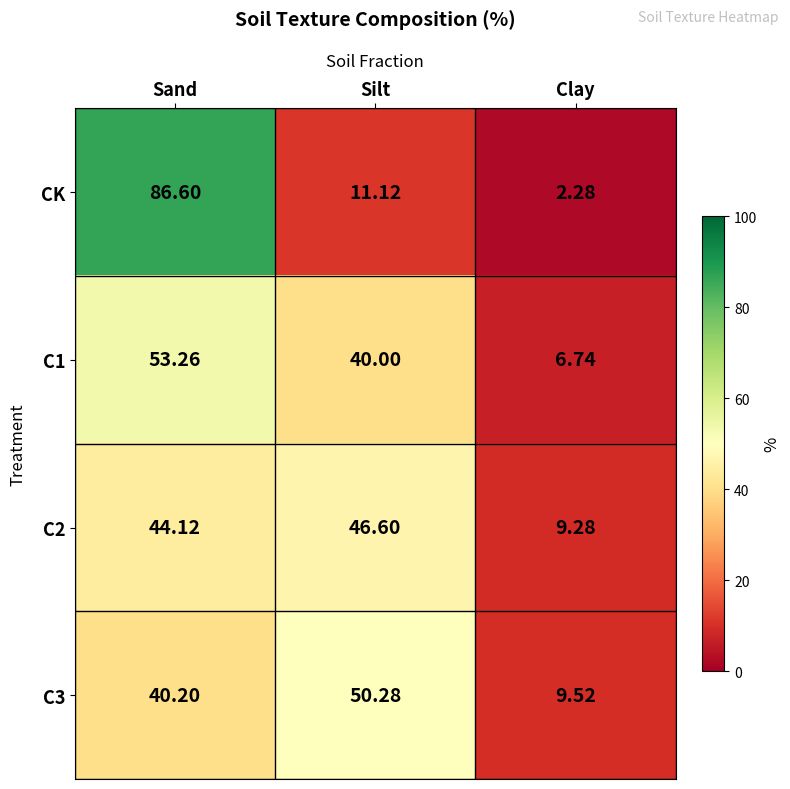

At which label is CK closest to 44?

Silt